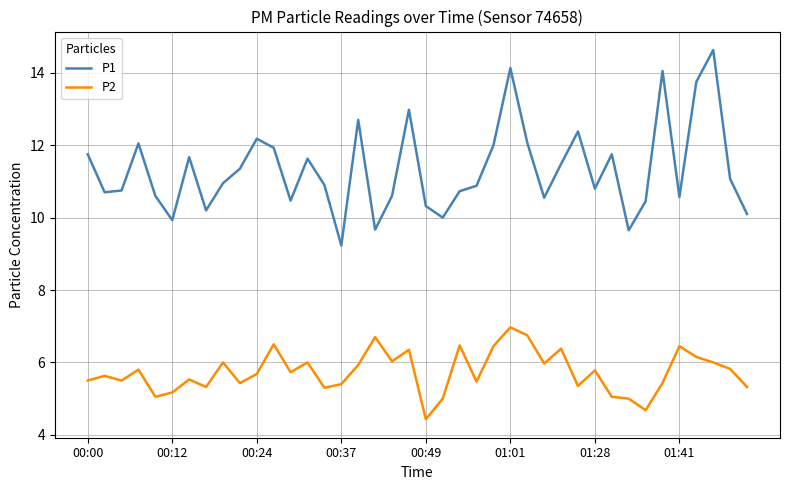

What is the difference between the maximum and minimum values in the P2 series?

2.5